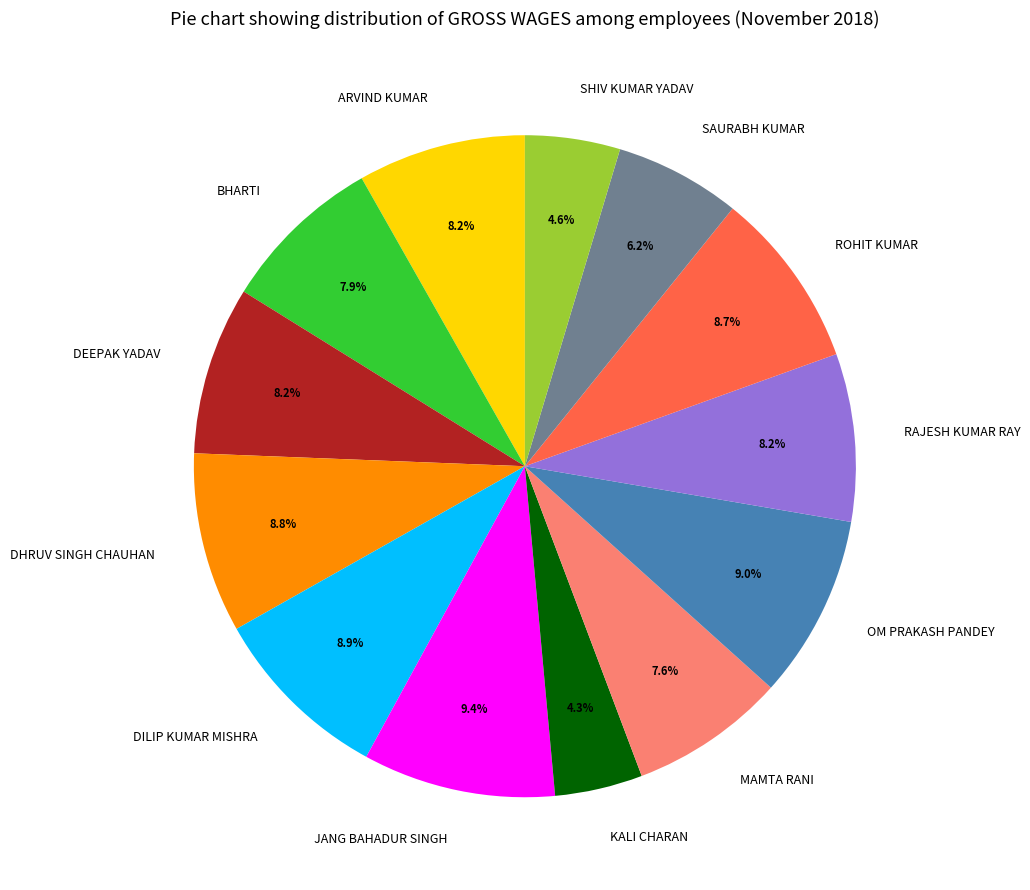

To the nearest percent, what portion does OM PRAKASH PANDEY represent?

9%